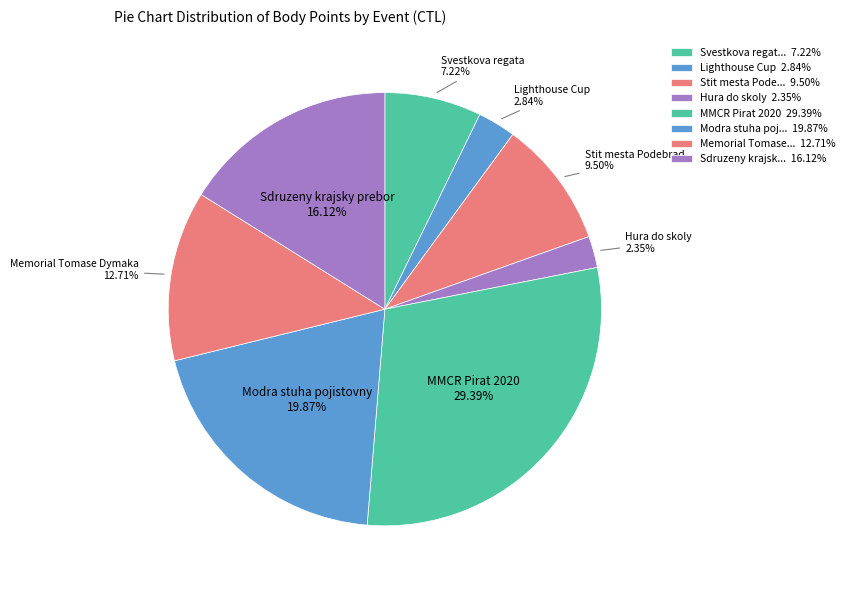

How many slices are in this pie chart?

8